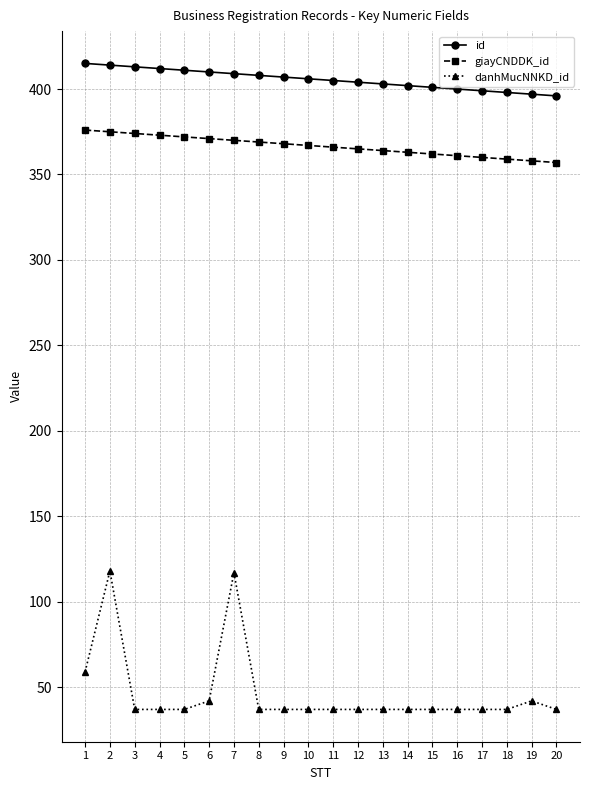

Where does the giayCNDDK_id series first go above 367?

1